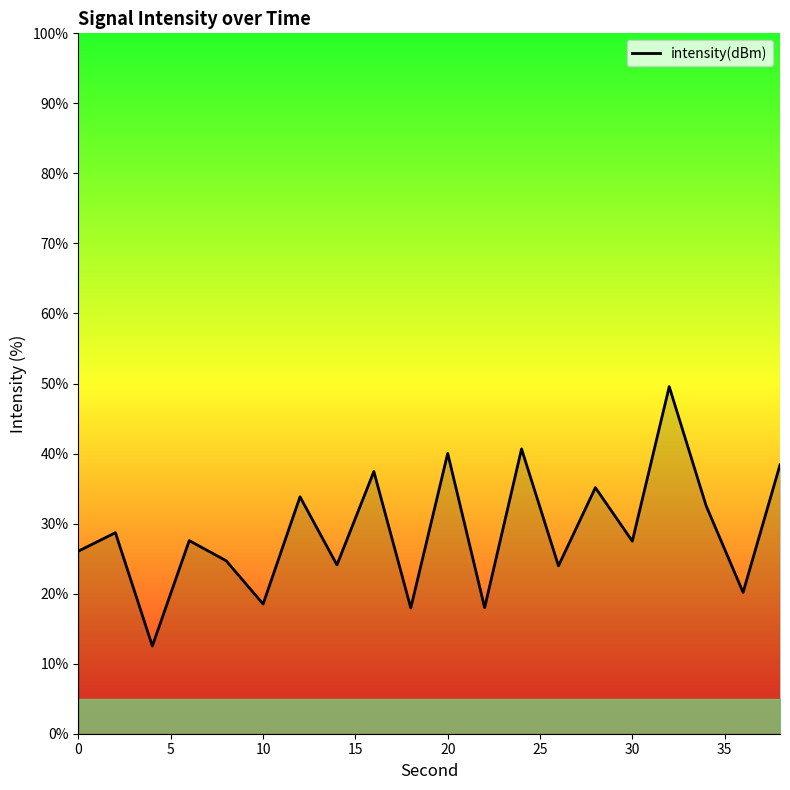

What is the minimum value shown in the chart?

12.5